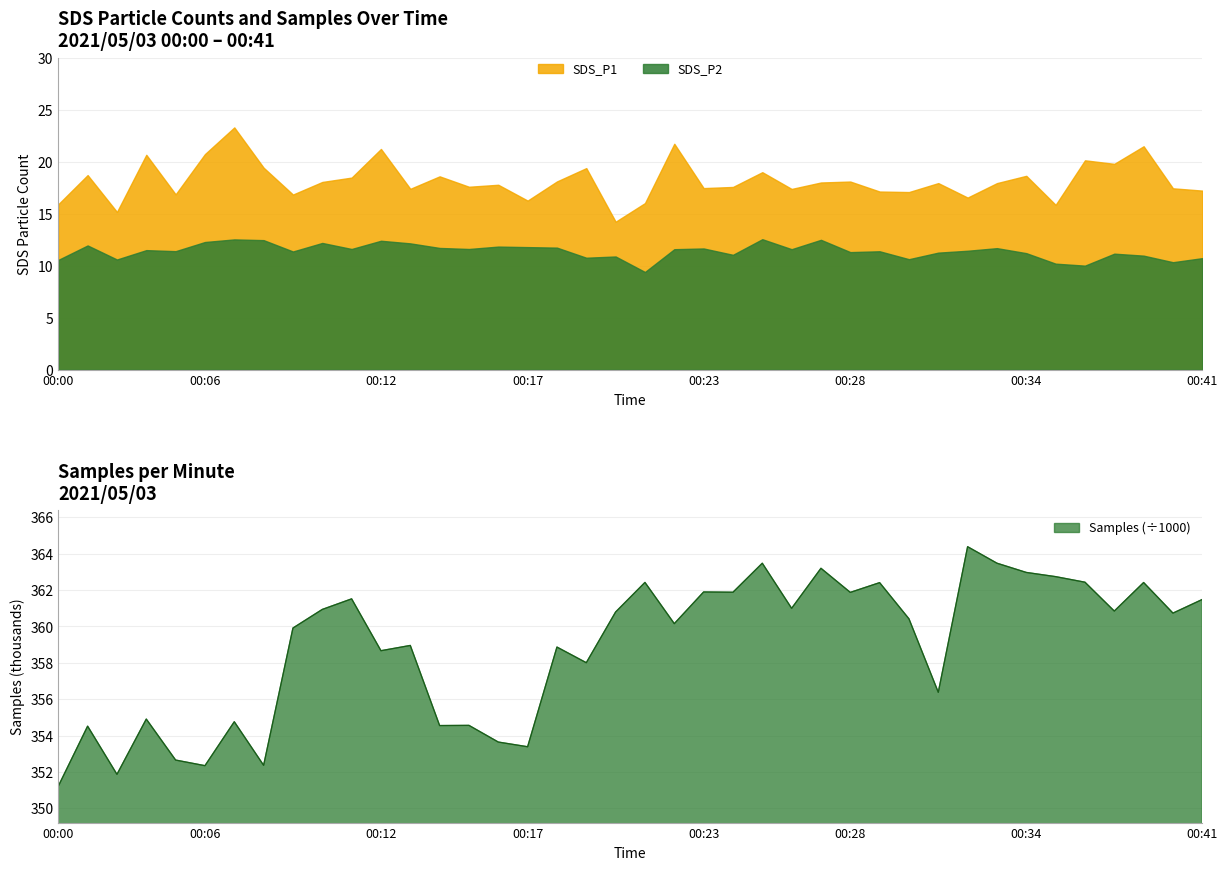

In SDS_P1, how many points are higher than both neighbors (excluding endpoints)?

14